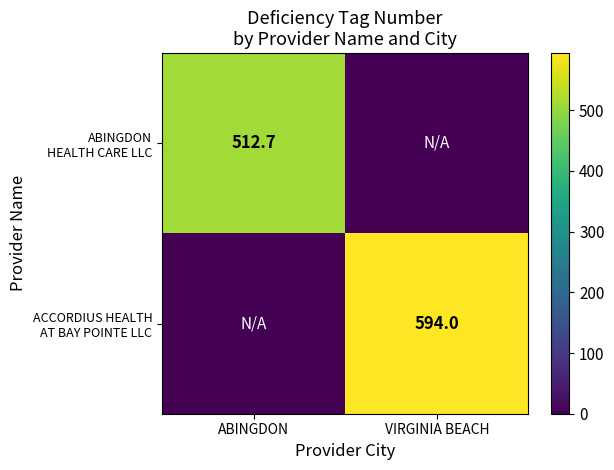

What is the difference between the highest and lowest values at VIRGINIA BEACH?

594.0